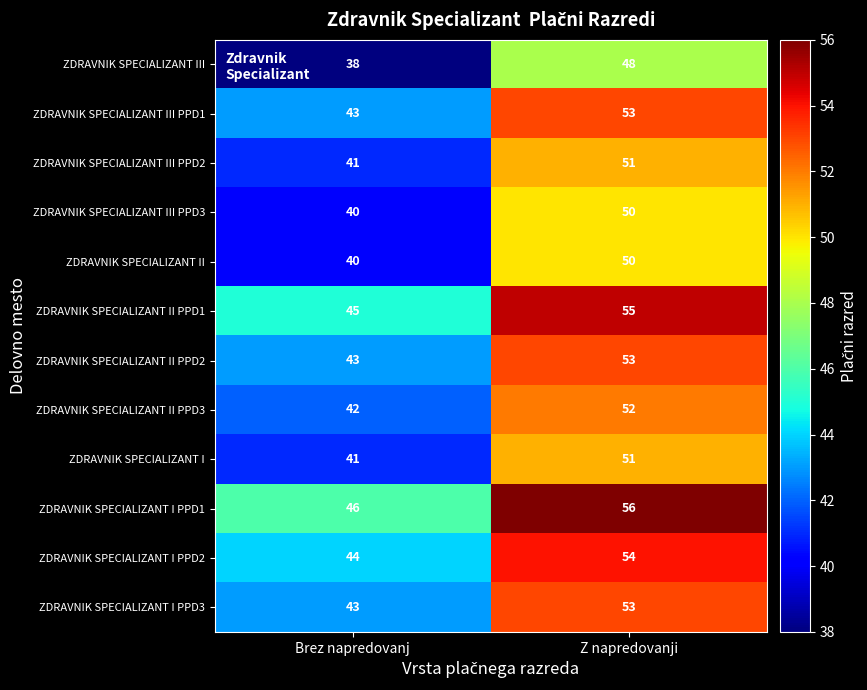

The ZDRAVNIK SPECIALIZANT III PPD2 series shows 11 at Brez napredovanj. True or false?

False